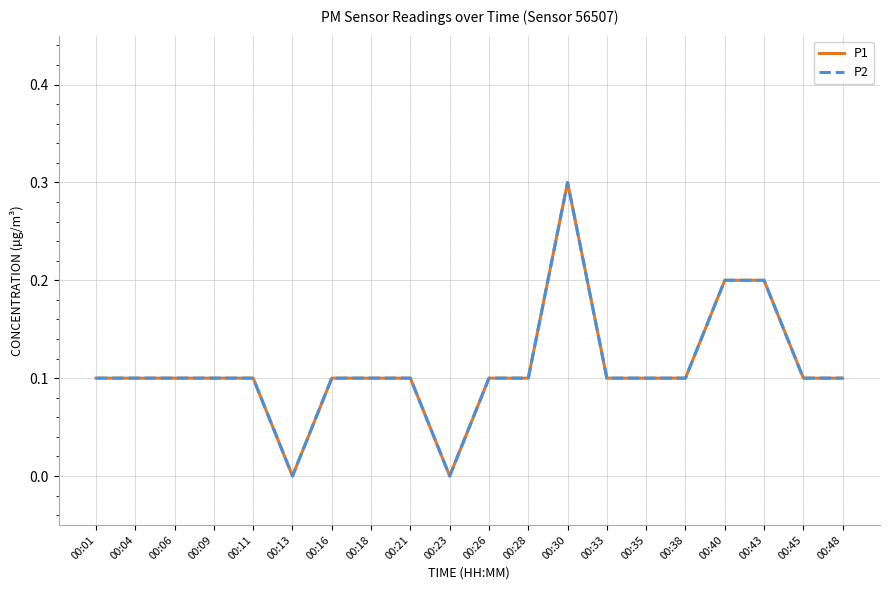

True or false: P1 and P2 intersect in this chart.

False